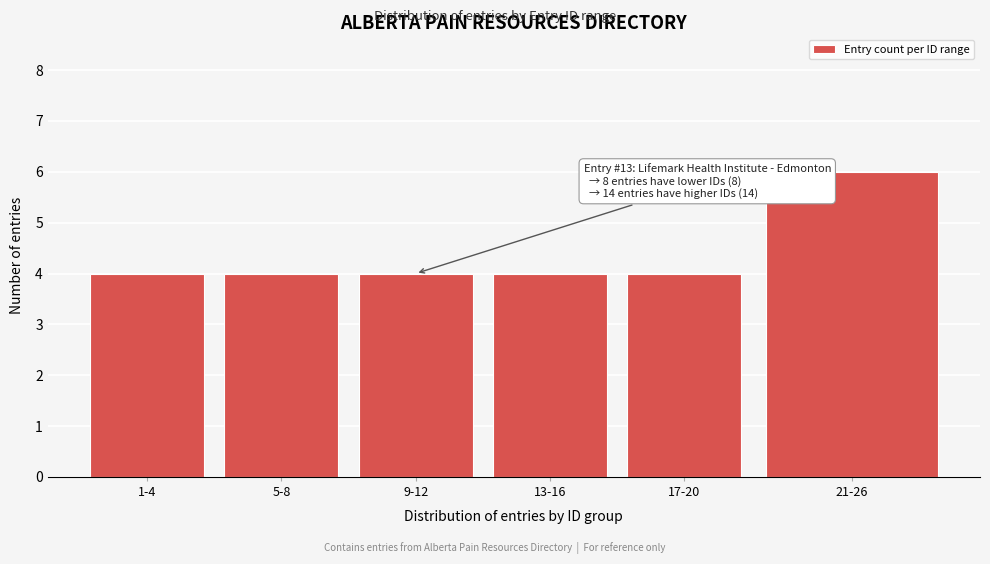

Reading left to right, extract all data points from this chart.

1-4=4	5-8=4	9-12=4	13-16=4	17-20=4	21-26=6